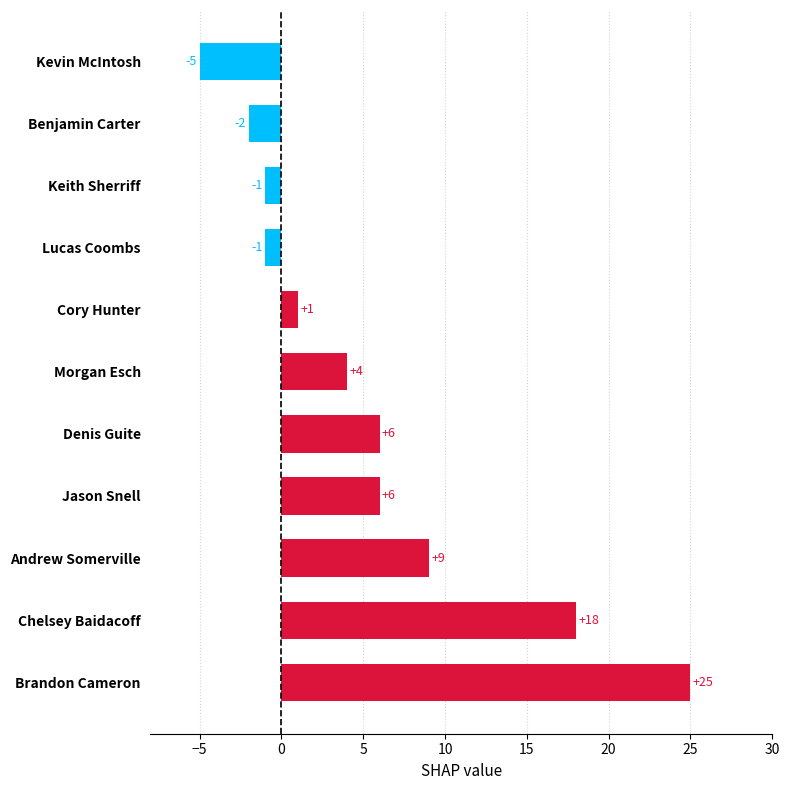

Count the number of categories in the chart.

11